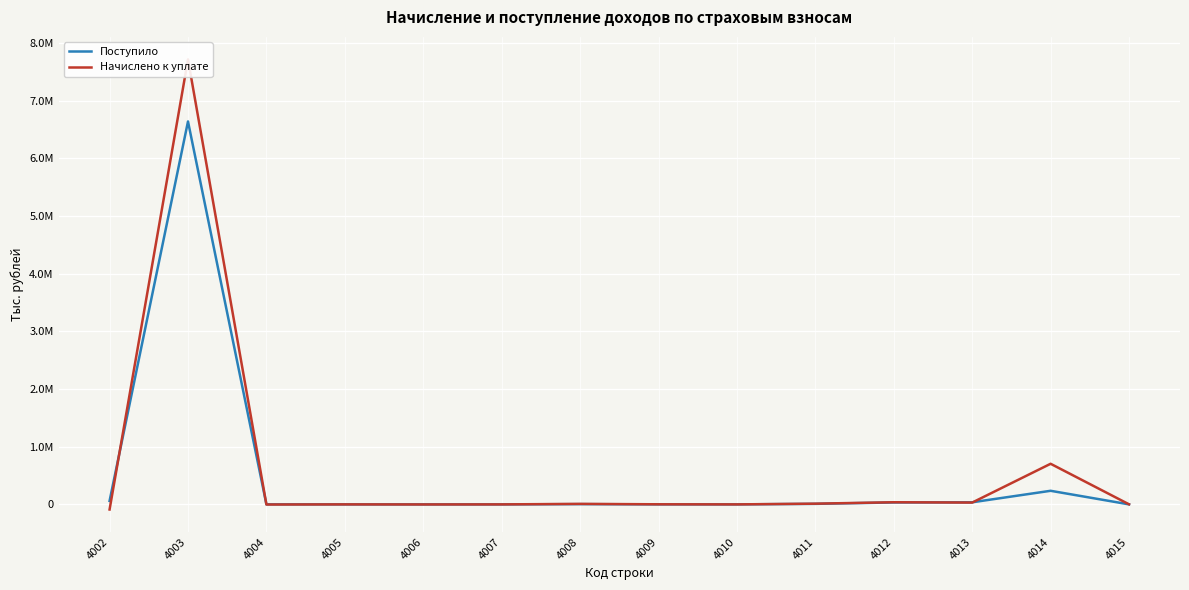

Which series has the largest total across all categories?

Начислено к уплате